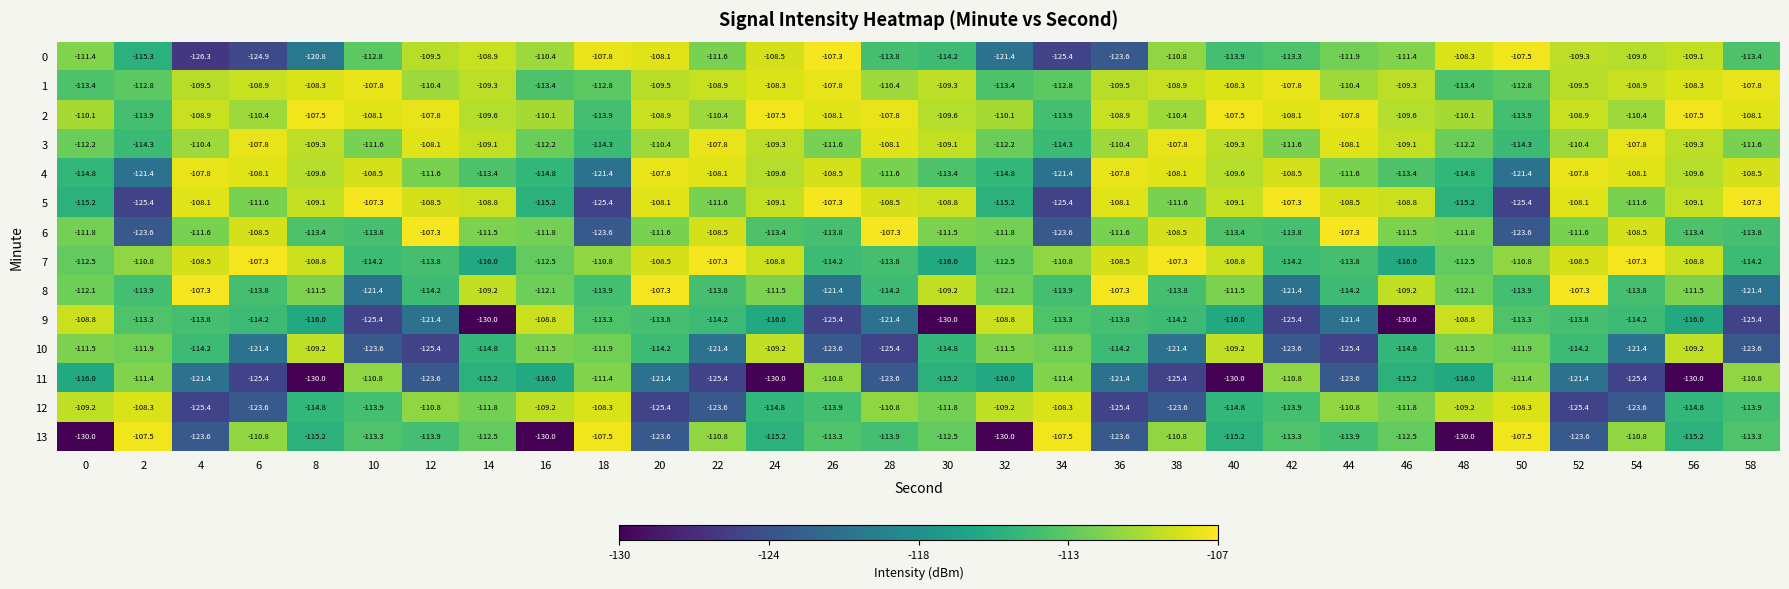

What is the difference between the maximum and minimum values in the 10 series?

16.2